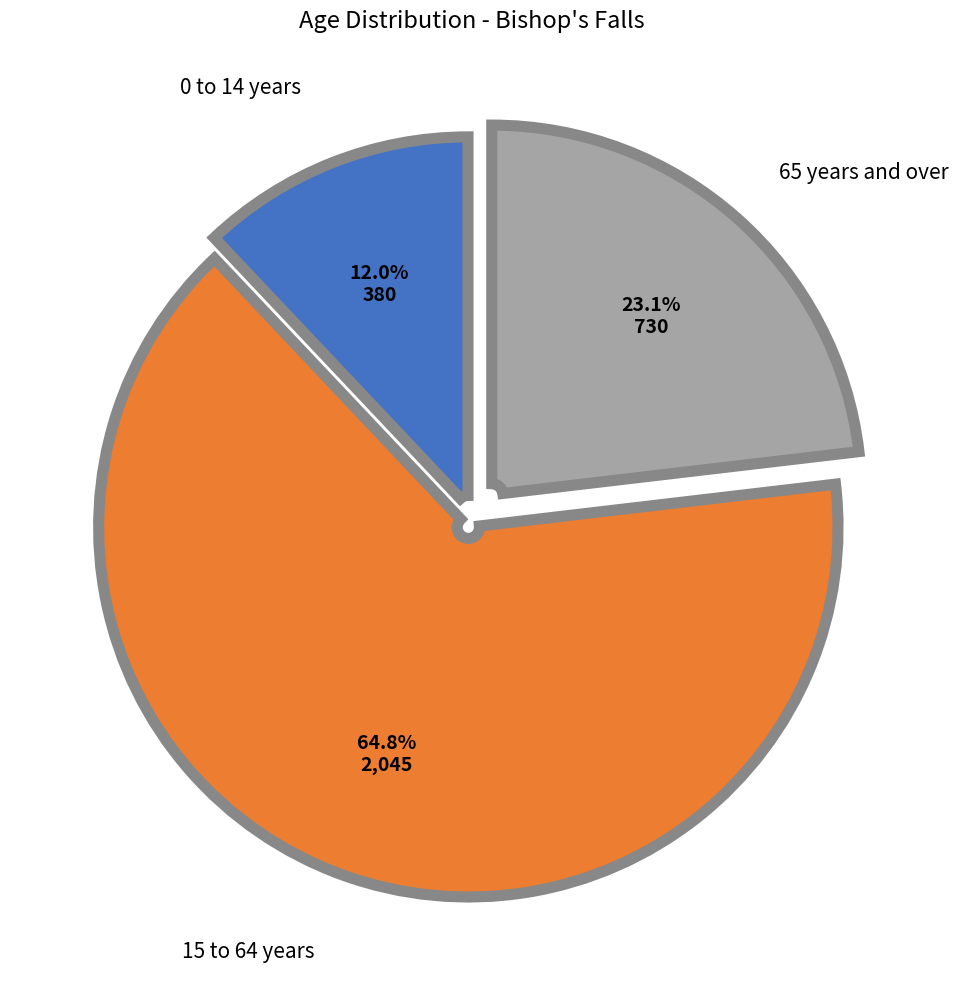

Does any single category account for the majority?

Yes